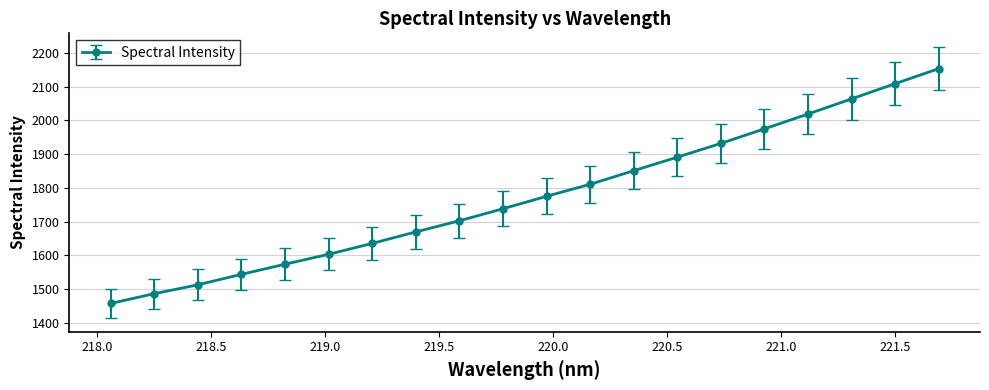

What is the value of the 14th point from the left?

1891.1